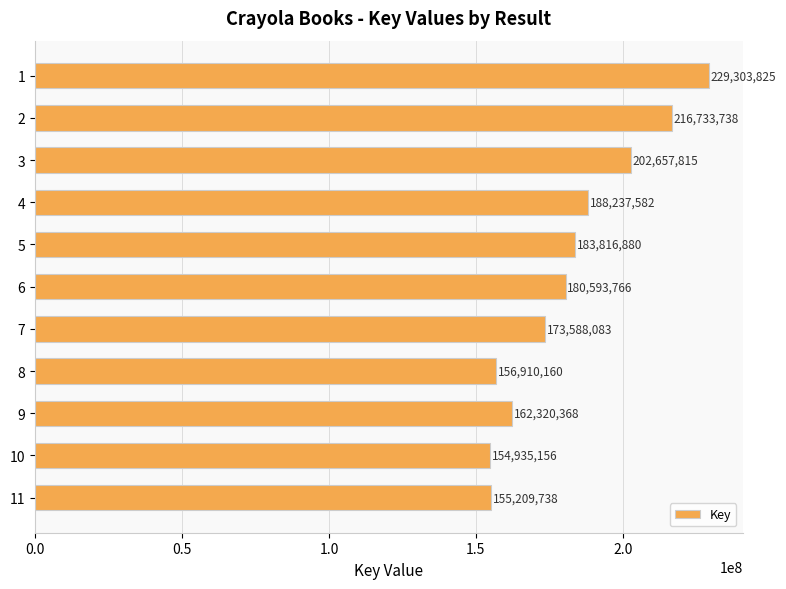

How many values are below 180593766?

5